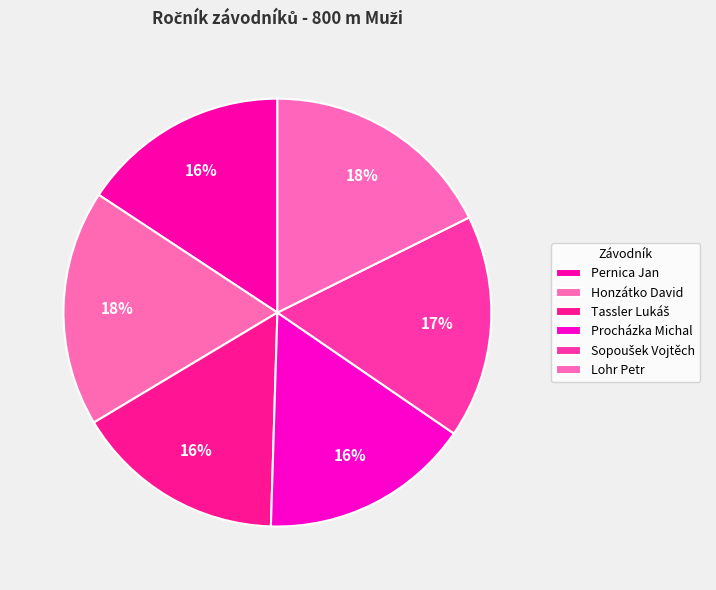

How many slices are in this pie chart?

6